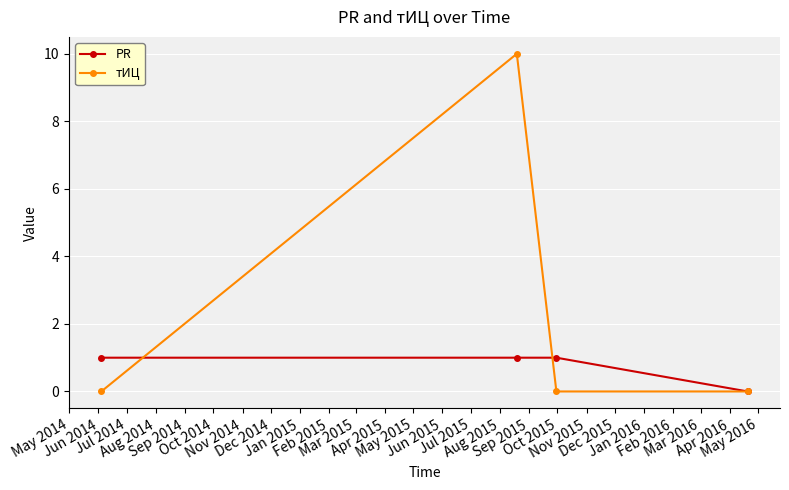

Count the number of categories in the chart.

4